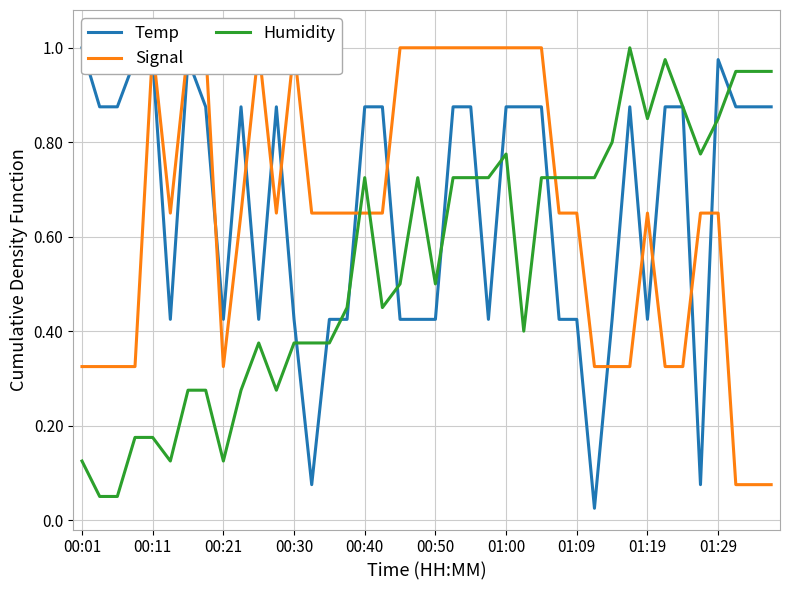

Is it true that Signal equals 0.4 at 30?

False